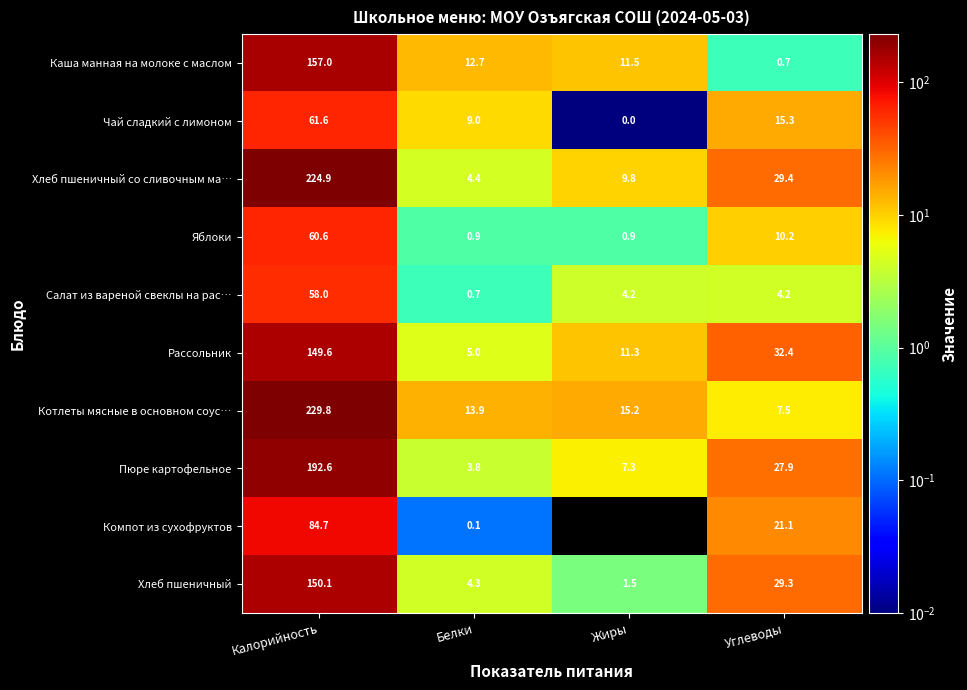

How many series are shown in this chart?

10